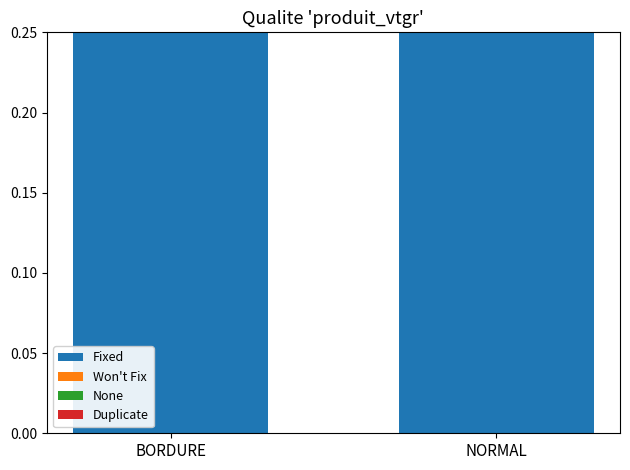

What is the label of the 1st bar from the left?

BORDURE